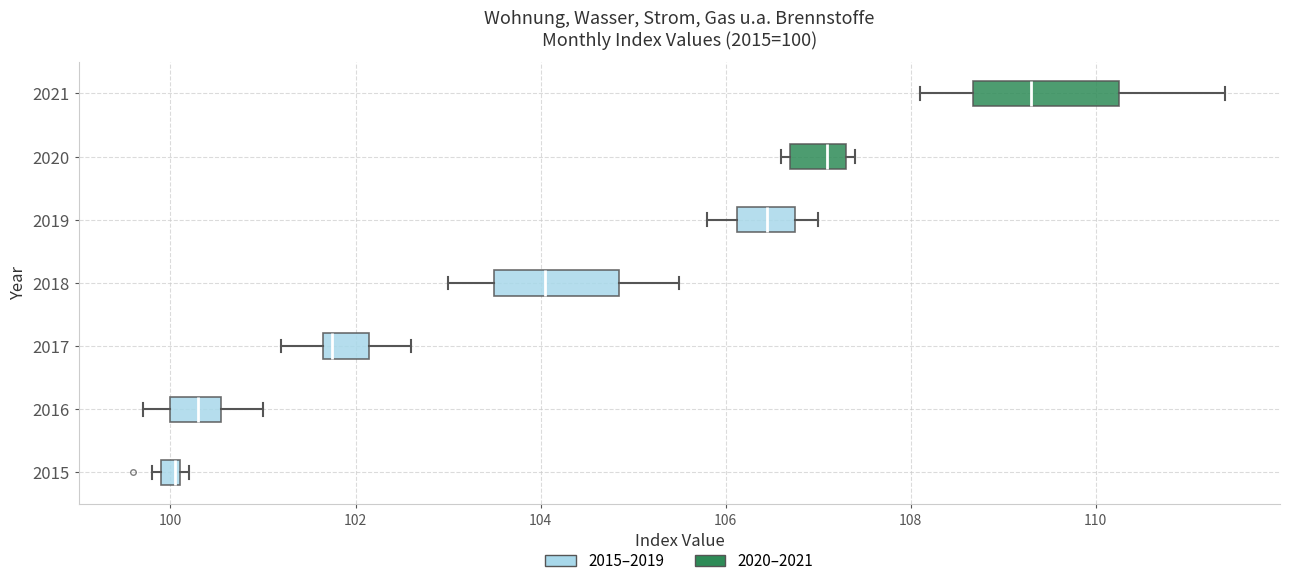

Which box is the widest, from its left edge to its right edge?

2021